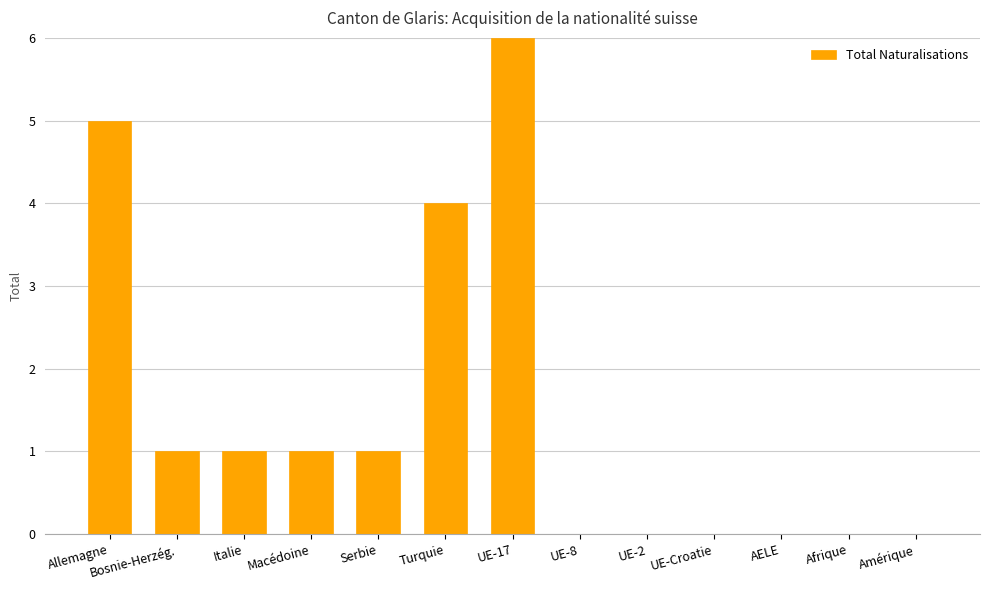

Where does the data first go above 1?

Allemagne